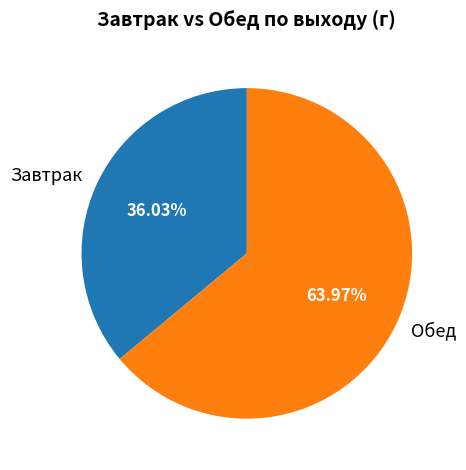

How many slices are in this pie chart?

2